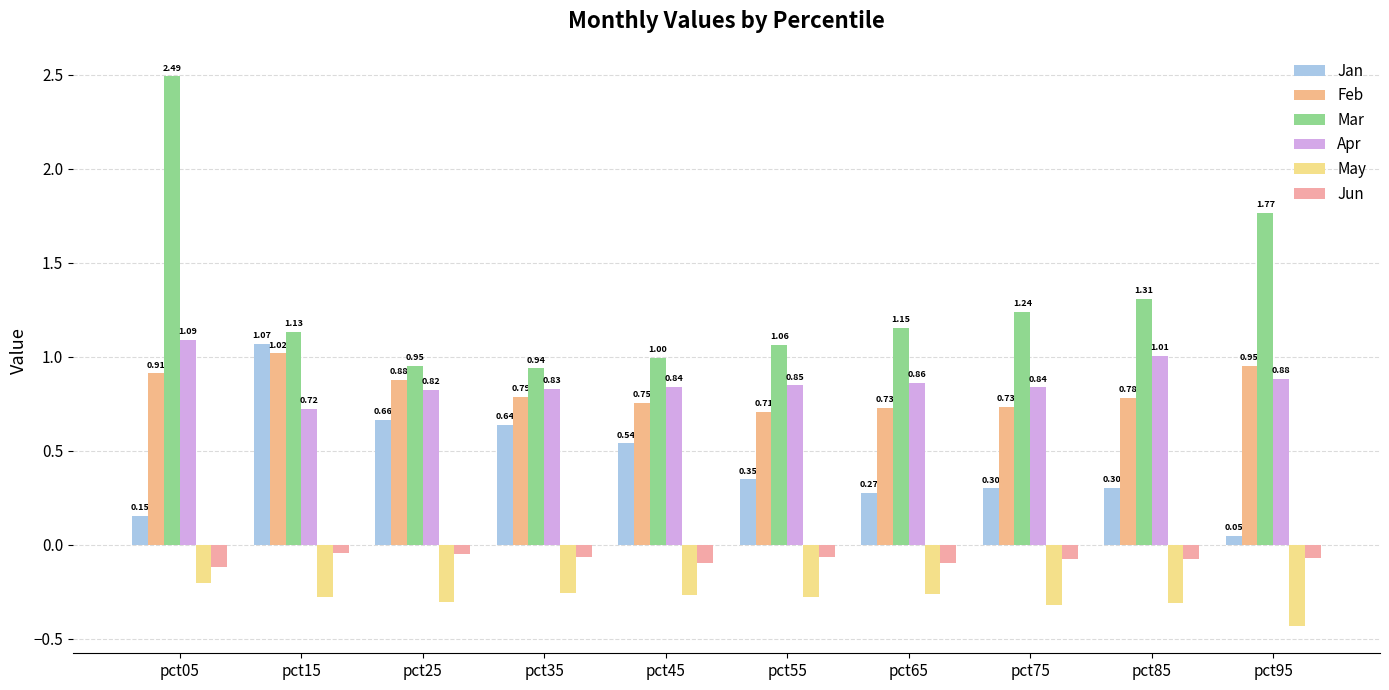

What is the minimum value for Feb?

0.7